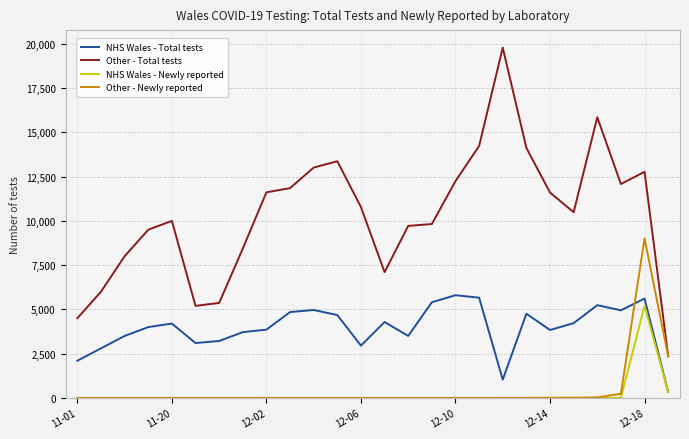

True or false: Other - Total tests and NHS Wales - Total tests intersect in this chart.

False